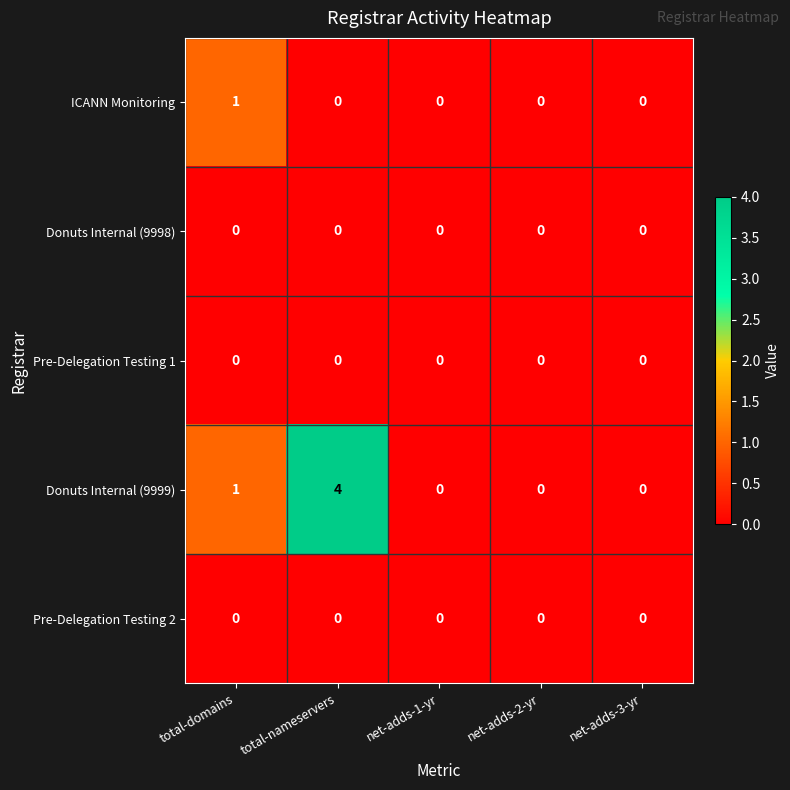

Reading left to right, extract all data points from this chart.

ICANN Monitoring: 1	0	0	0	0
Donuts Internal (9998): 0	0	0	0	0
Pre-Delegation Testing 1: 0	0	0	0	0
Donuts Internal (9999): 1	4	0	0	0
Pre-Delegation Testing 2: 0	0	0	0	0